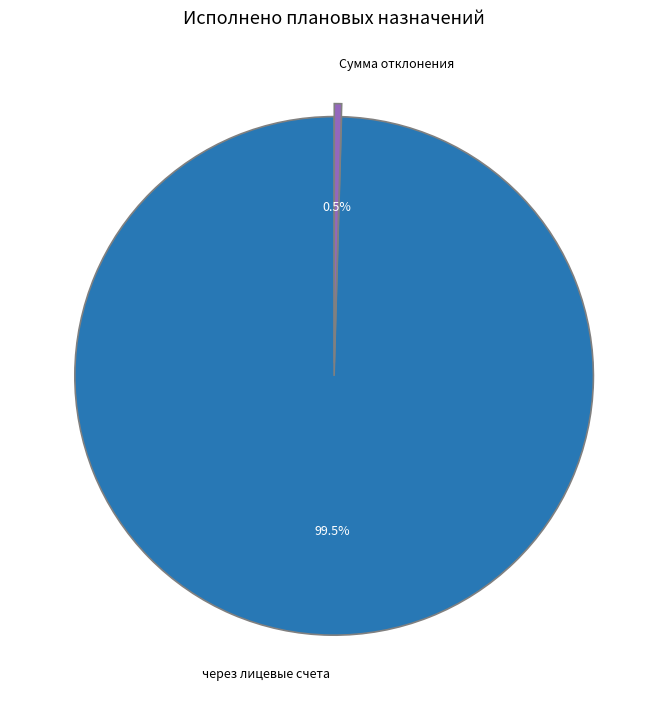

How much of the chart is everything except Сумма отклонения?

99.5%